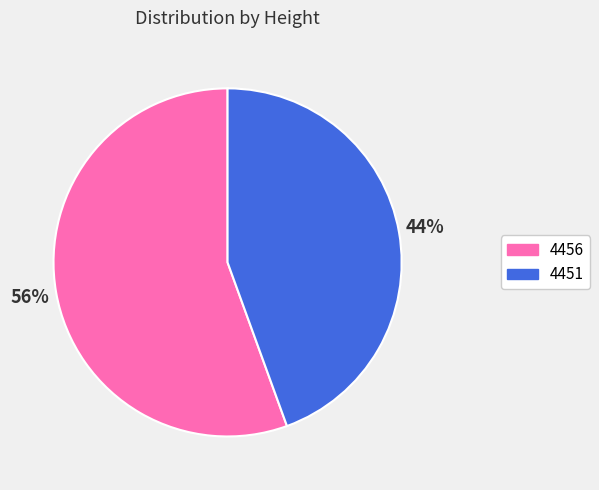

Rank the categories by value from lowest to highest.

4451, 4456